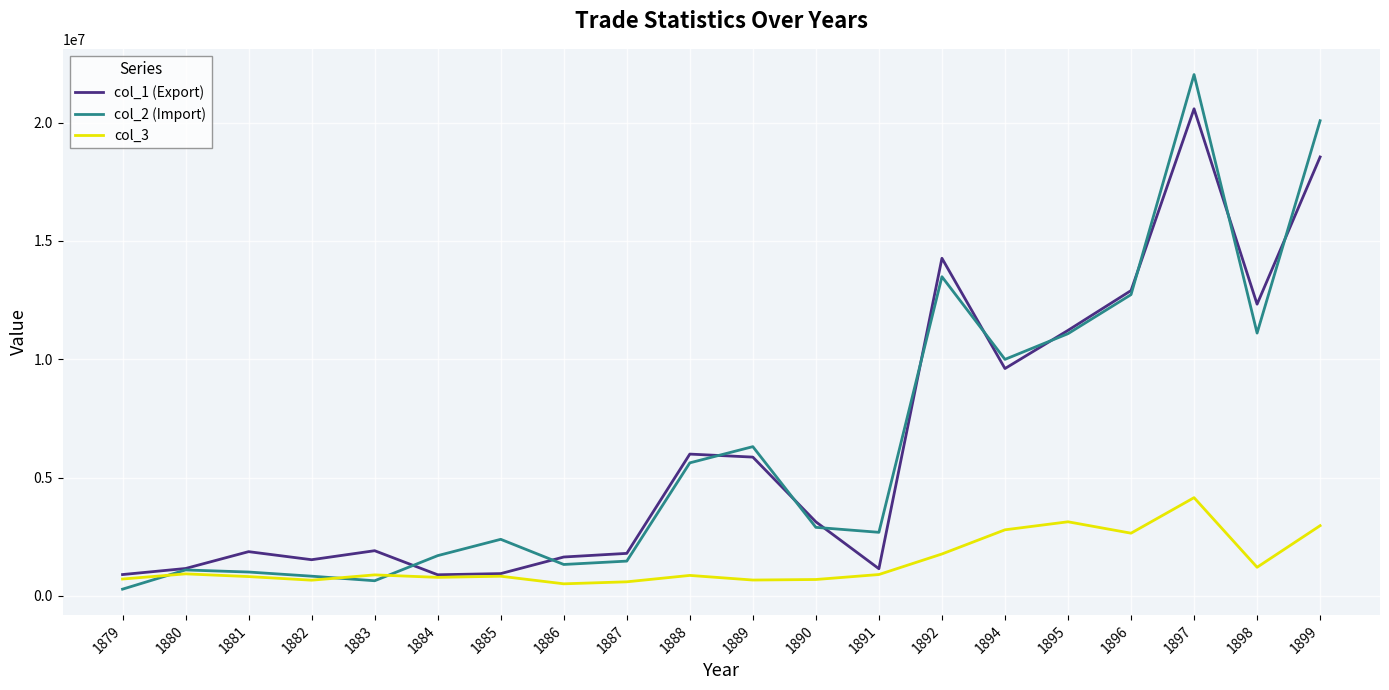

At which category does the chart reach its minimum across all series?

1879